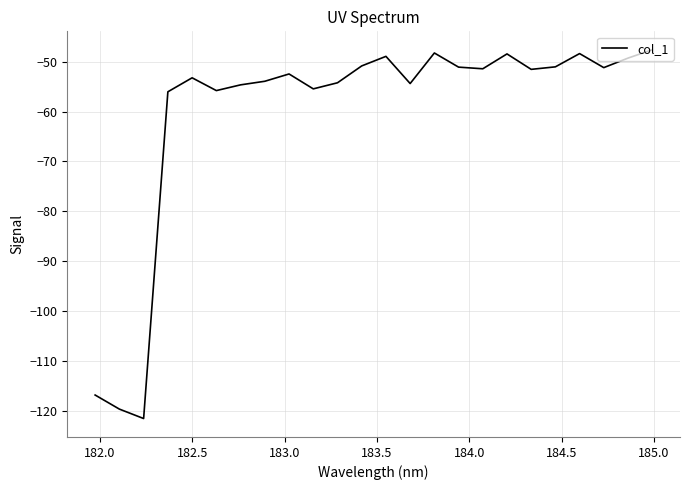

What is the maximum value shown in the chart?

-47.6